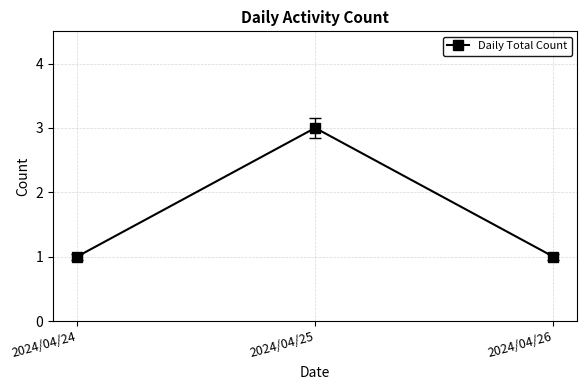

What is the value of the 1st point from the left?

1